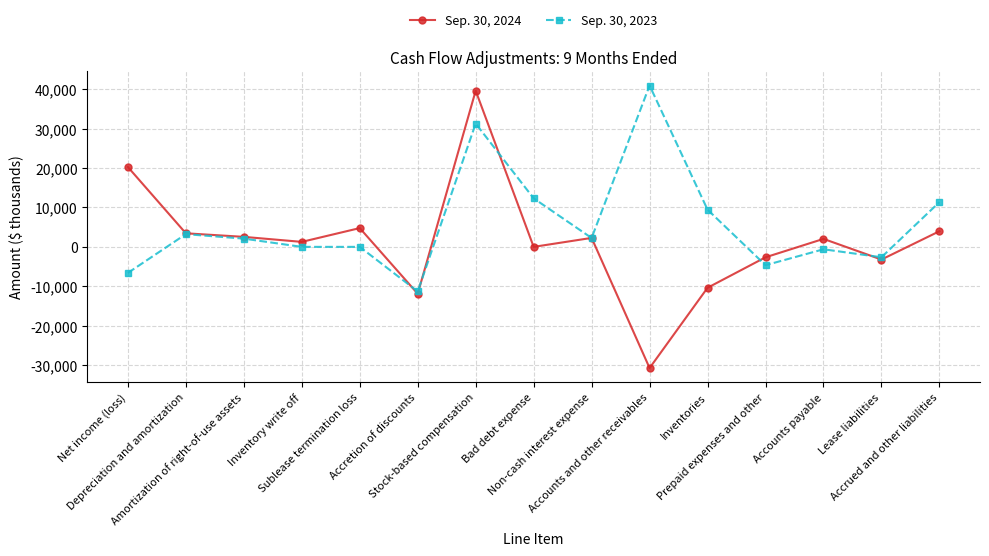

Rank the series by their average value, from lowest to highest.

Sep. 30, 2024, Sep. 30, 2023